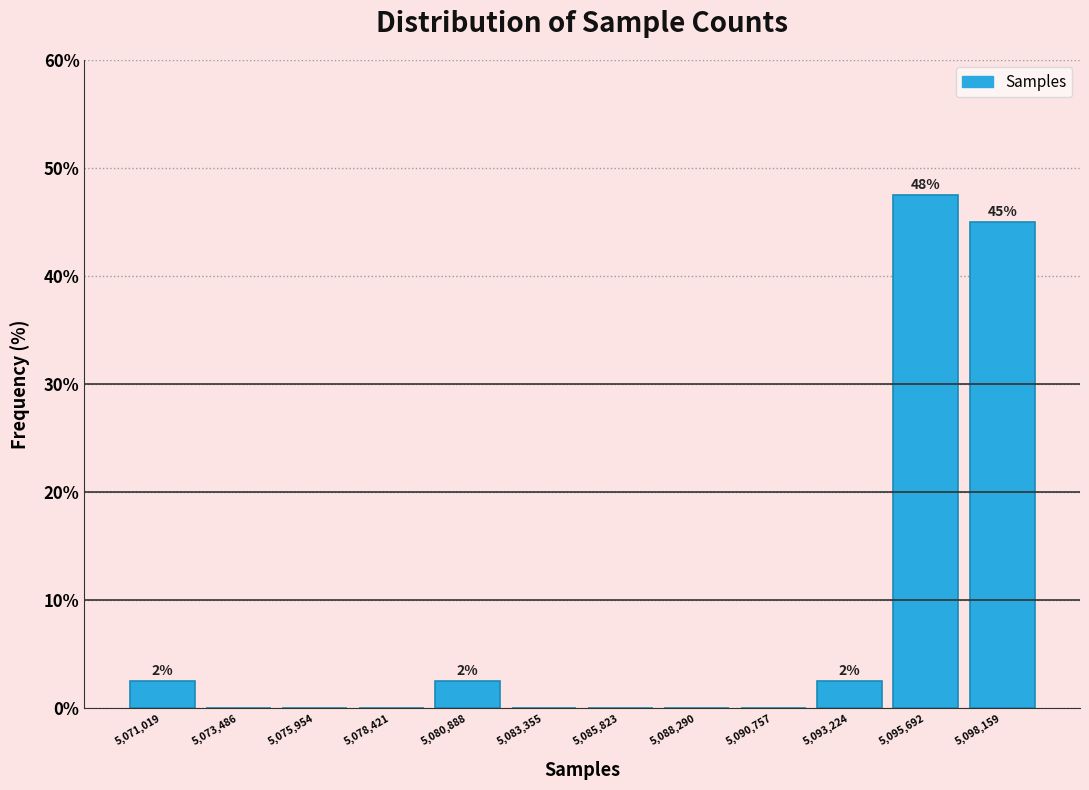

Which range on the x-axis has the tallest bar?

5094500 to 5097000